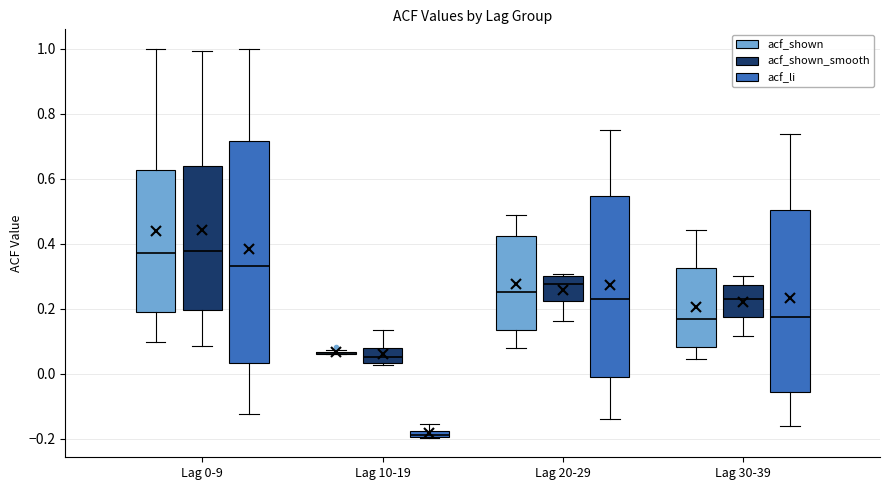

Where is the lower edge of the box for Lag 10-19 (acf_li) on the y-axis? The values are not printed on the chart, so give them approximately, as read against the axis.

-0.20